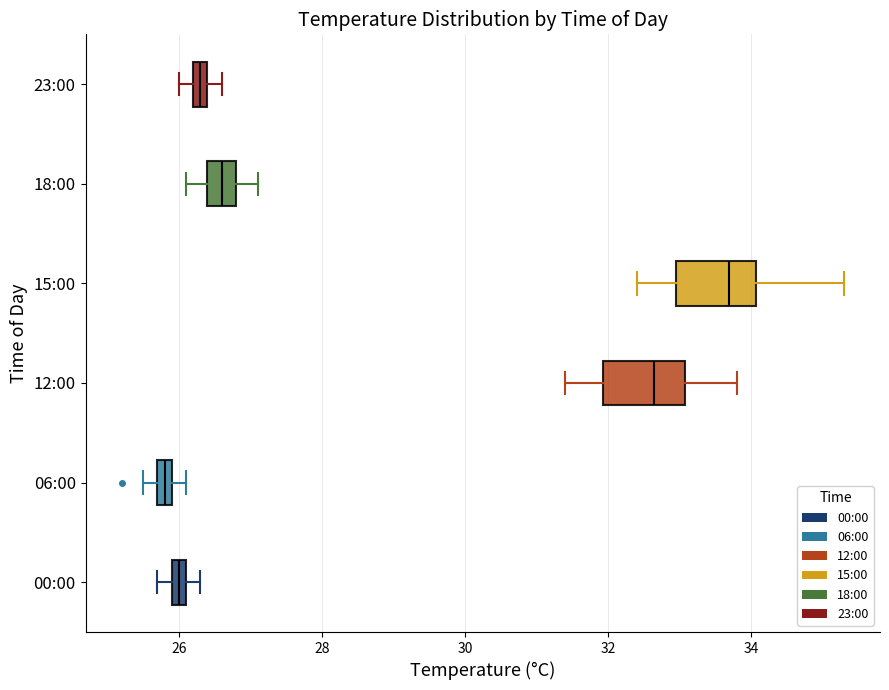

Where is the left edge of the box for 00:00 on the x-axis? The values are not printed on the chart, so give them approximately, as read against the axis.

26.0